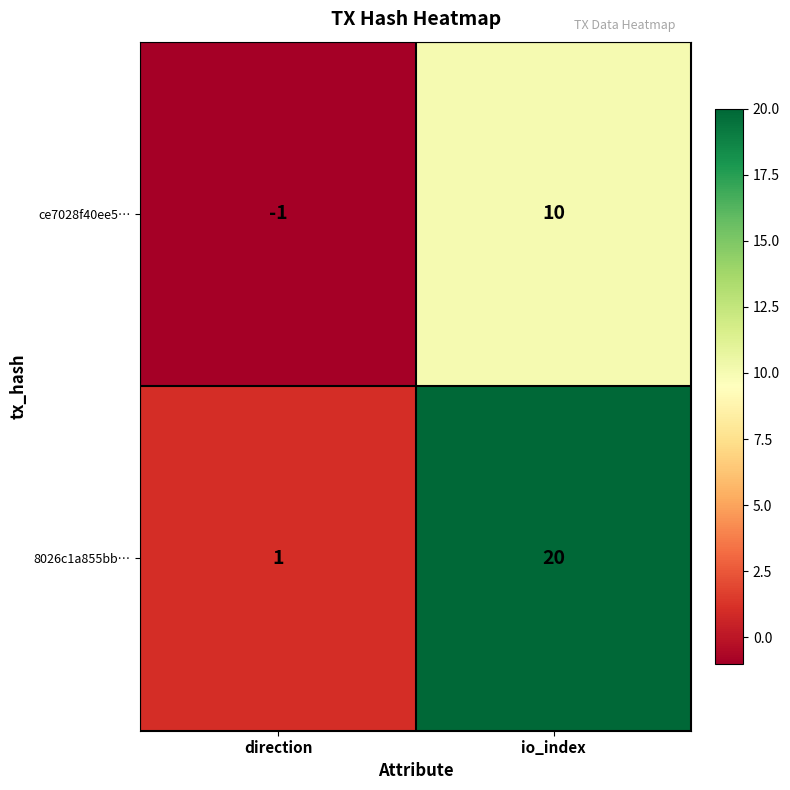

Is it true that 8026c1a855bb… equals 20 at io_index?

True